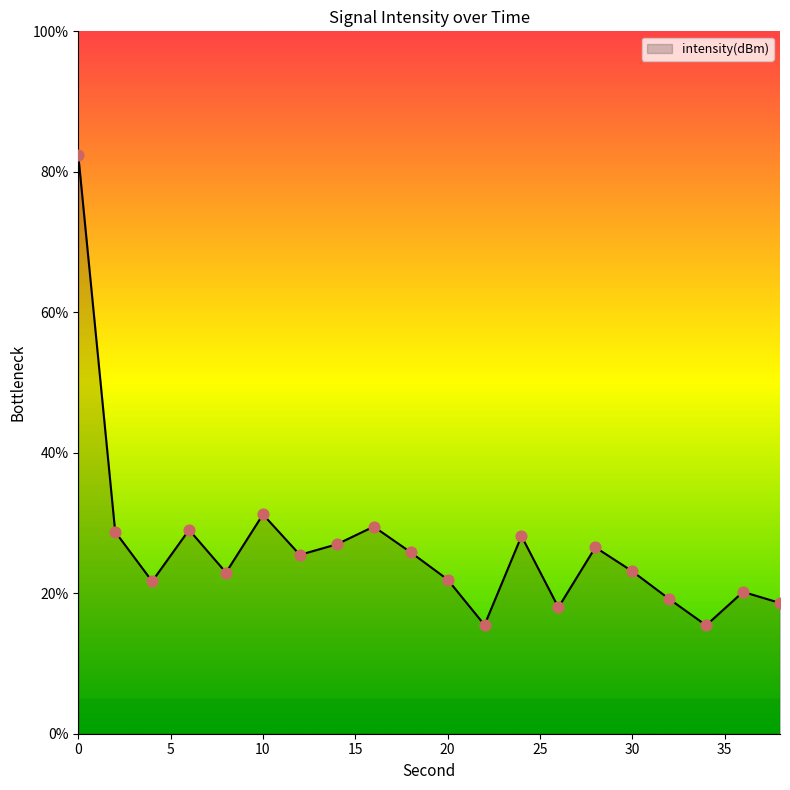

What is the smallest value displayed?

15.4